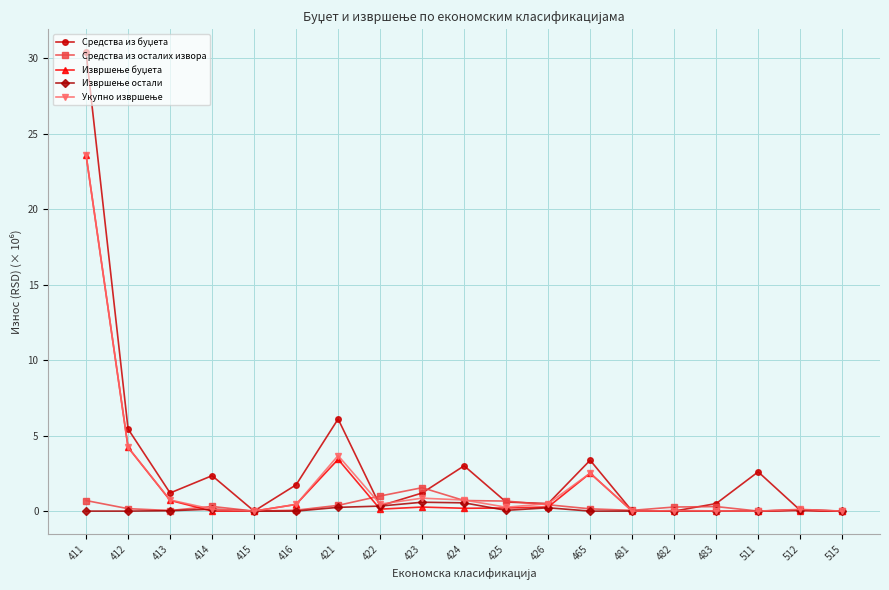

Read the Средства из осталих извора value at 411.

0.7